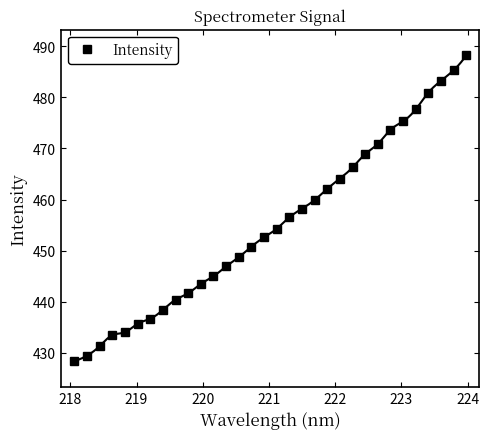

What is the maximum value for Intensity?

488.2